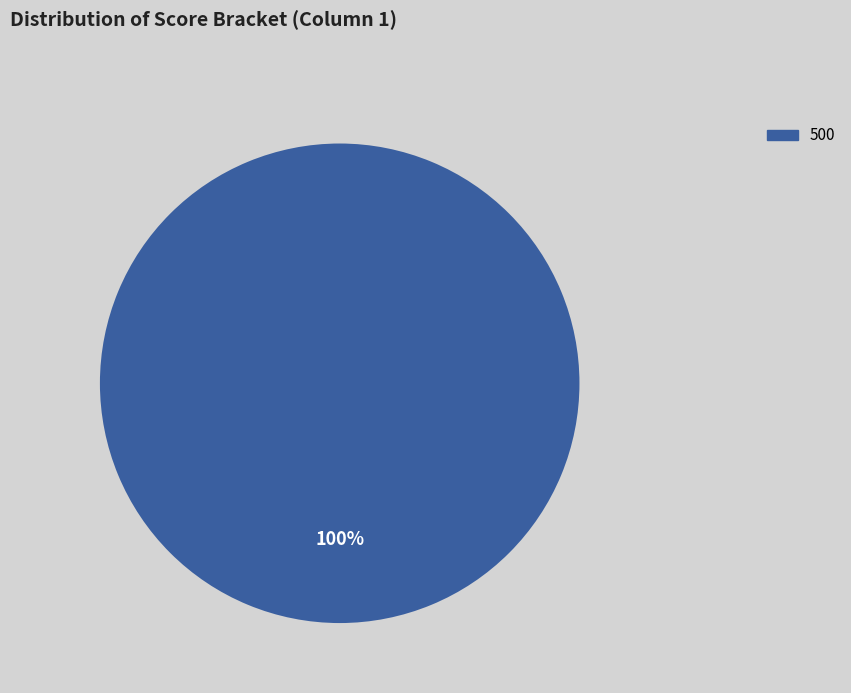

How many segments does this pie chart have?

1